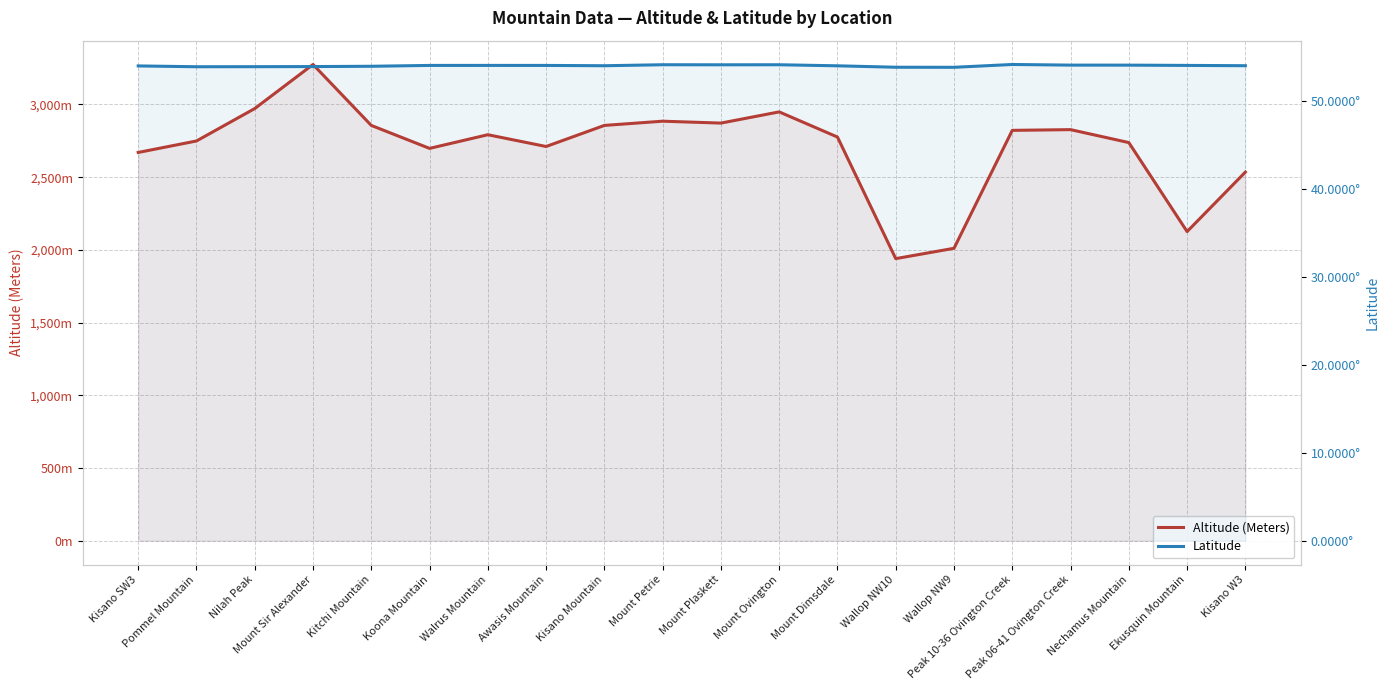

What is the difference between the maximum and second lowest values in the Altitude (Meters) series?

1264.0